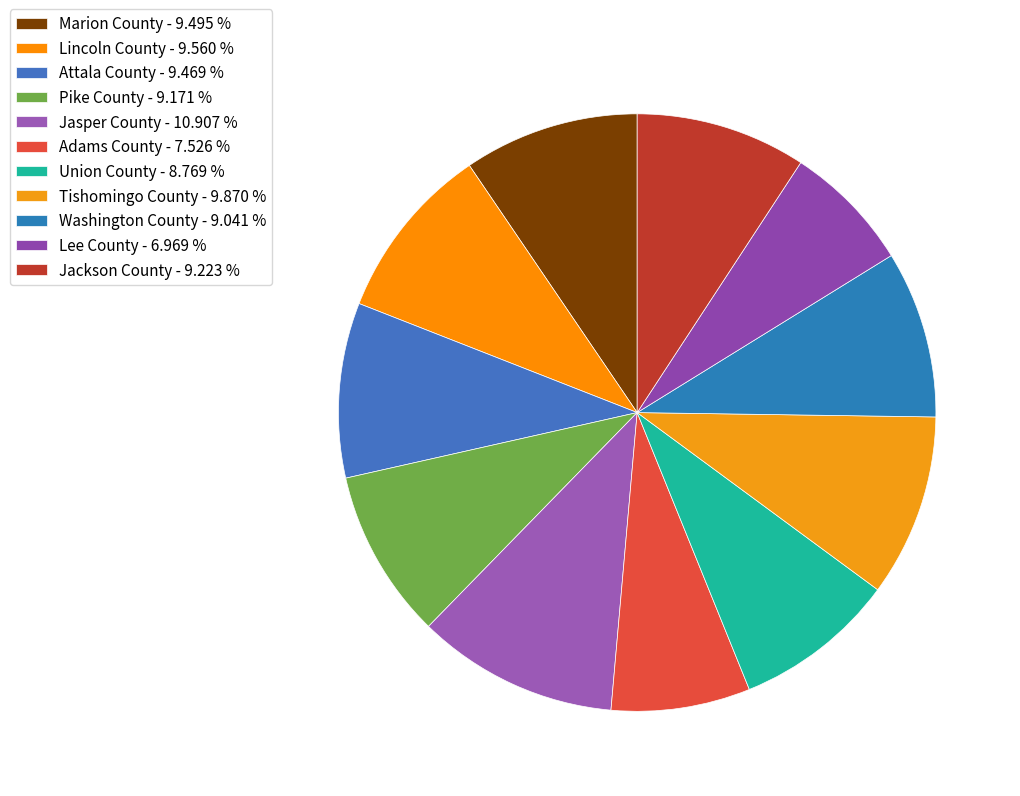

Is it true that Tishomingo County is 10% of the pie?

True